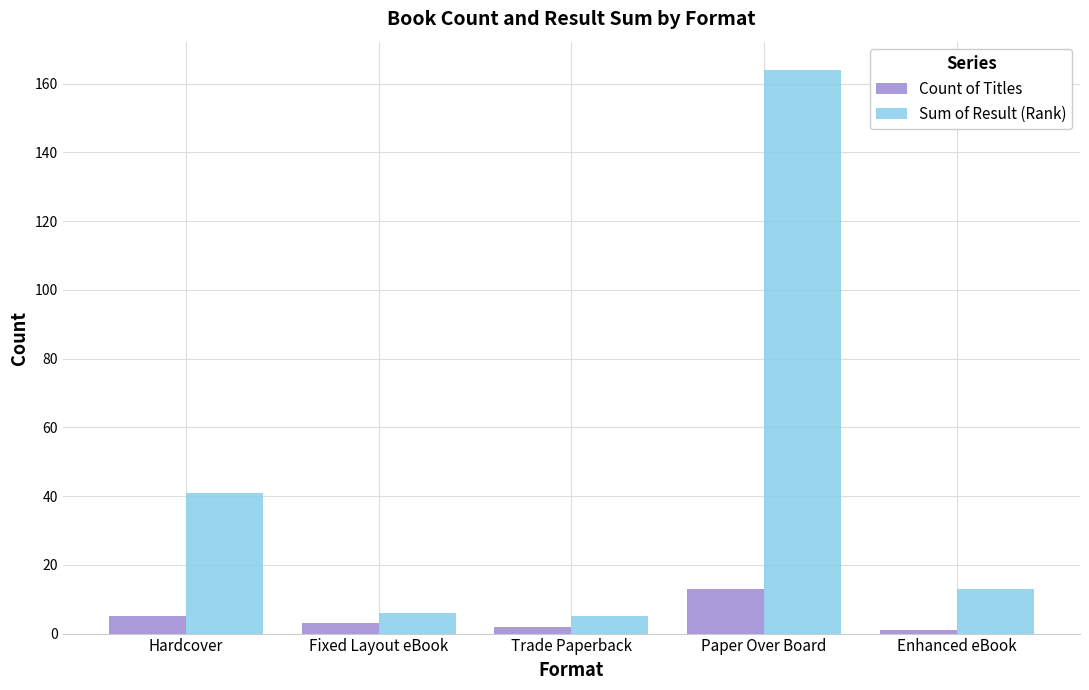

What is the spread (max minus min) of values at Hardcover?

36